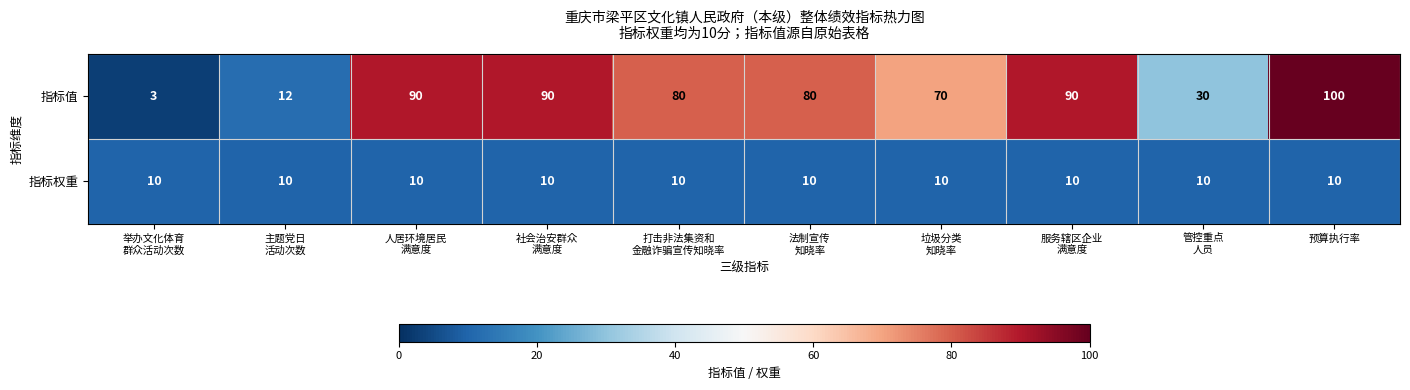

Rank the series by their maximum value, from lowest to highest.

指标权重, 指标值